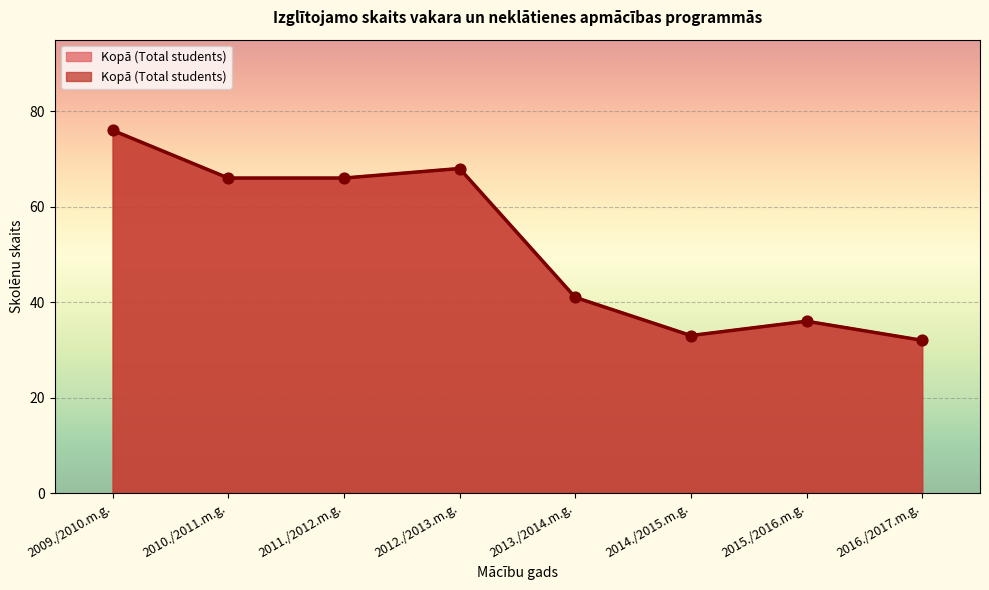

What is the change in value from 2014./2015.m.g. to 2009./2010.m.g.?

+43